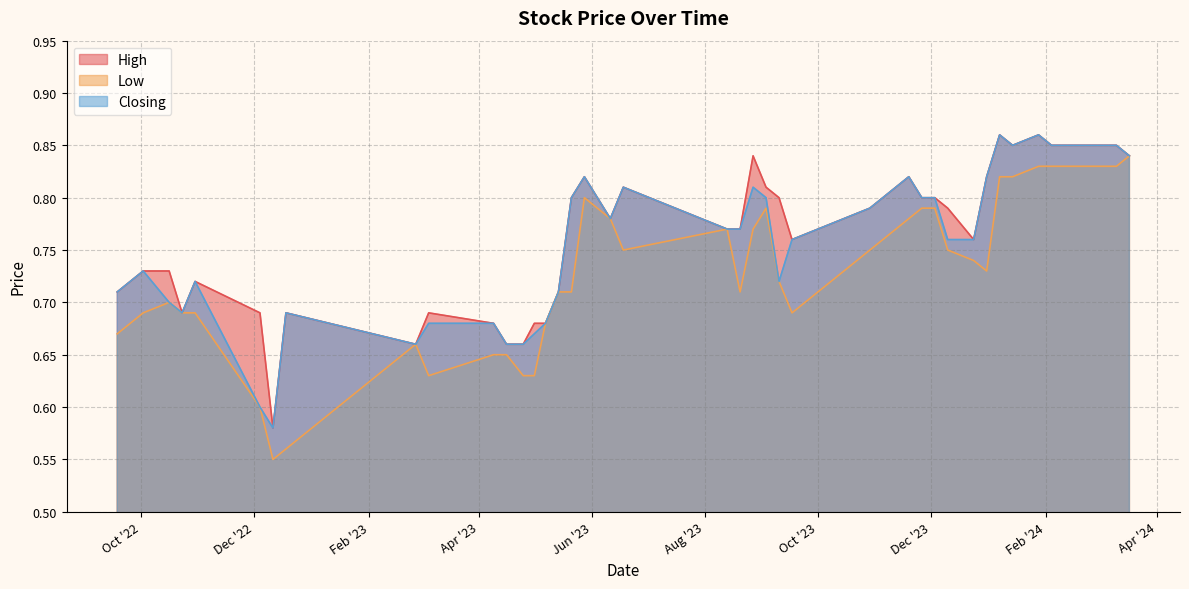

Which series changed the most between 19/11/2023 and 11/12/2022?

High